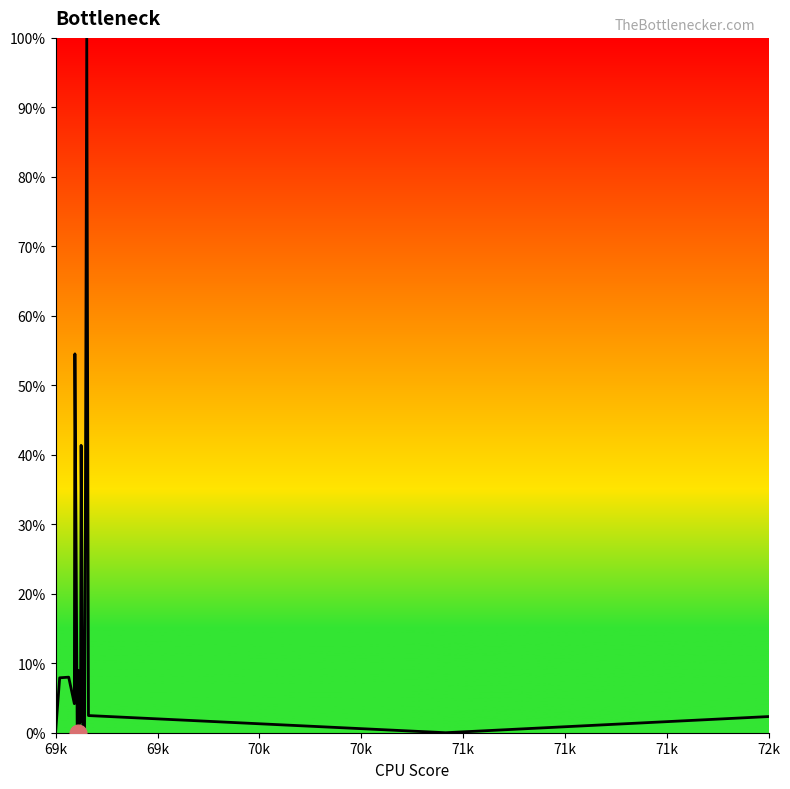

Is this an area chart (filled region under the line)?

No